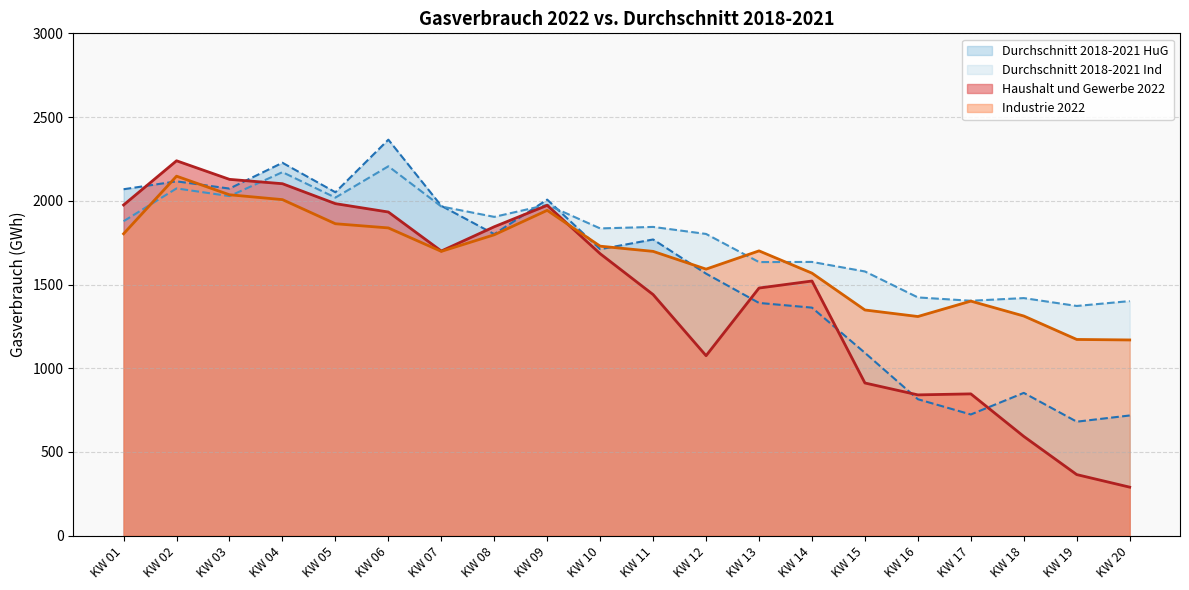

Reading left to right, extract all data points from this chart.

Haushalt und Gewerbe: KW 01=1975	KW 02=2239	KW 03=2128	KW 04=2102	KW 05=1983	KW 06=1933	KW 07=1700	KW 08=1845	KW 09=1973	KW 10=1684	KW 11=1440	KW 12=1075	KW 13=1479	KW 14=1521	KW 15=912	KW 16=841	KW 17=847	KW 18=593	KW 19=365	KW 20=290
Industrie: KW 01=1803	KW 02=2147	KW 03=2036	KW 04=2007	KW 05=1863	KW 06=1838	KW 07=1698	KW 08=1797	KW 09=1943	KW 10=1729	KW 11=1698	KW 12=1592	KW 13=1701	KW 14=1568	KW 15=1348	KW 16=1309	KW 17=1401	KW 18=1312	KW 19=1172	KW 20=1169
Durchschnitt 2018-2021 HuG: KW 01=2069	KW 02=2116	KW 03=2073	KW 04=2227	KW 05=2051	KW 06=2365	KW 07=1970	KW 08=1801	KW 09=2007	KW 10=1711	KW 11=1769	KW 12=1565	KW 13=1390	KW 14=1362	KW 15=1092	KW 16=815	KW 17=724	KW 18=853	KW 19=681	KW 20=718
Durchschnitt 2018-2021 Ind: KW 01=1878	KW 02=2074	KW 03=2028	KW 04=2171	KW 05=2019	KW 06=2206	KW 07=1966	KW 08=1904	KW 09=1976	KW 10=1835	KW 11=1844	KW 12=1802	KW 13=1634	KW 14=1635	KW 15=1578	KW 16=1423	KW 17=1403	KW 18=1419	KW 19=1372	KW 20=1401